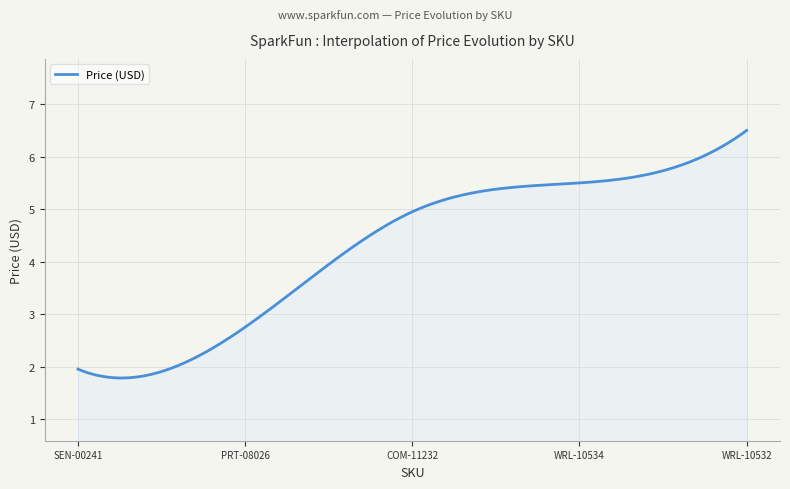

What is the average value?

4.3